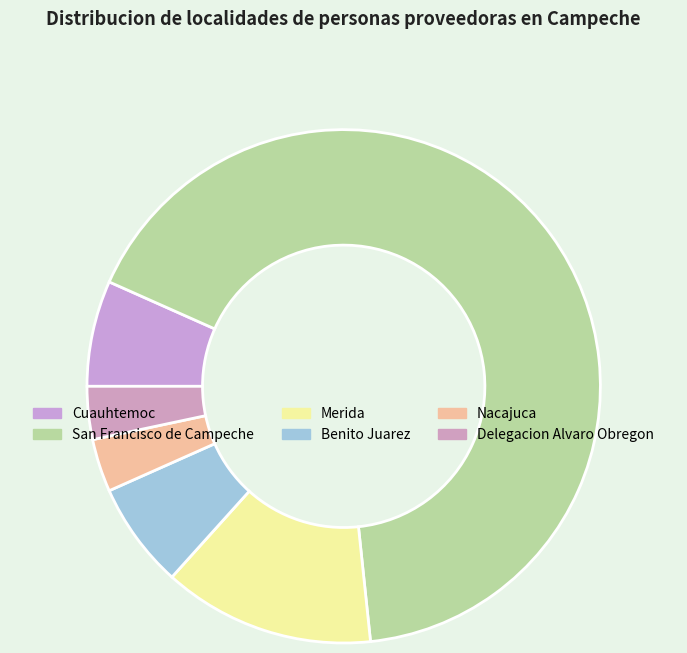

To the nearest percent, what is the difference between the largest and smallest slice percentages?

63%